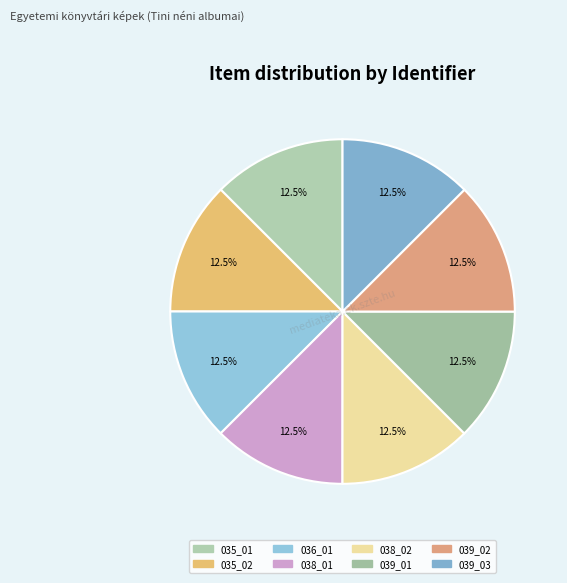

How many segments does this pie chart have?

8